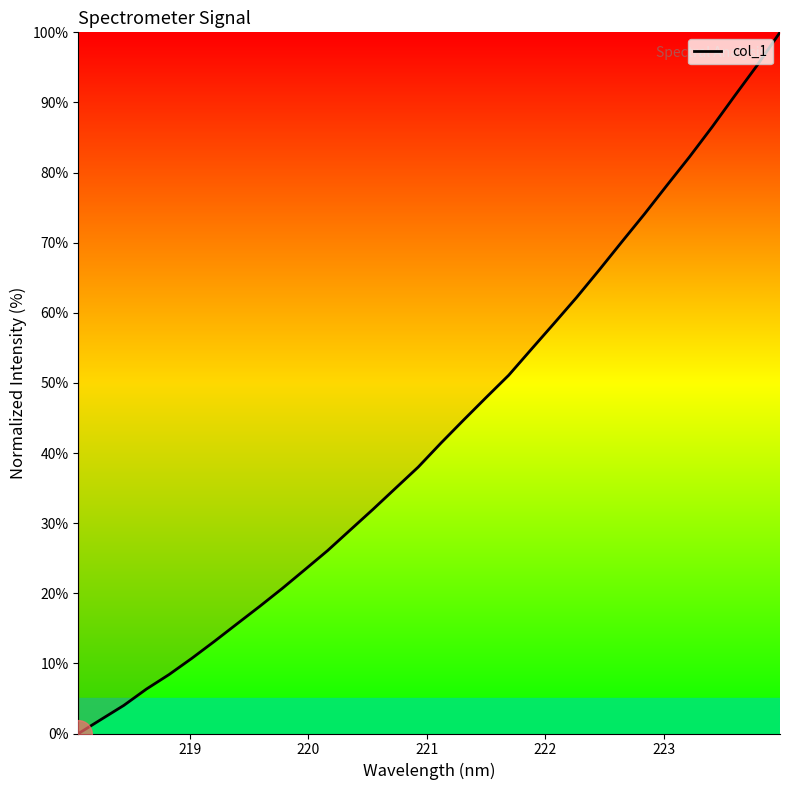

What is the maximum value shown in the chart?

100.0